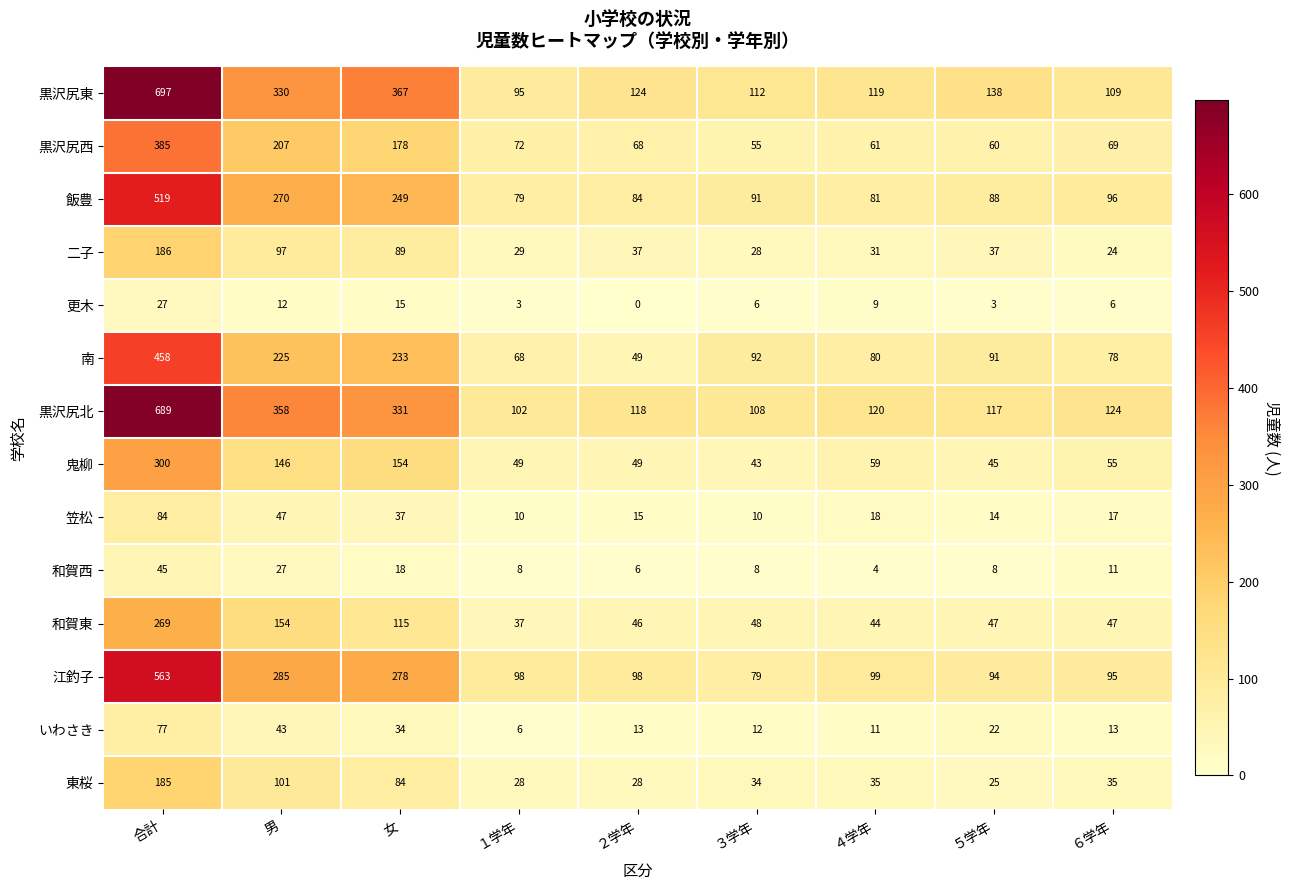

Is it true that 黒沢尻北 equals 195 at ６学年?

False